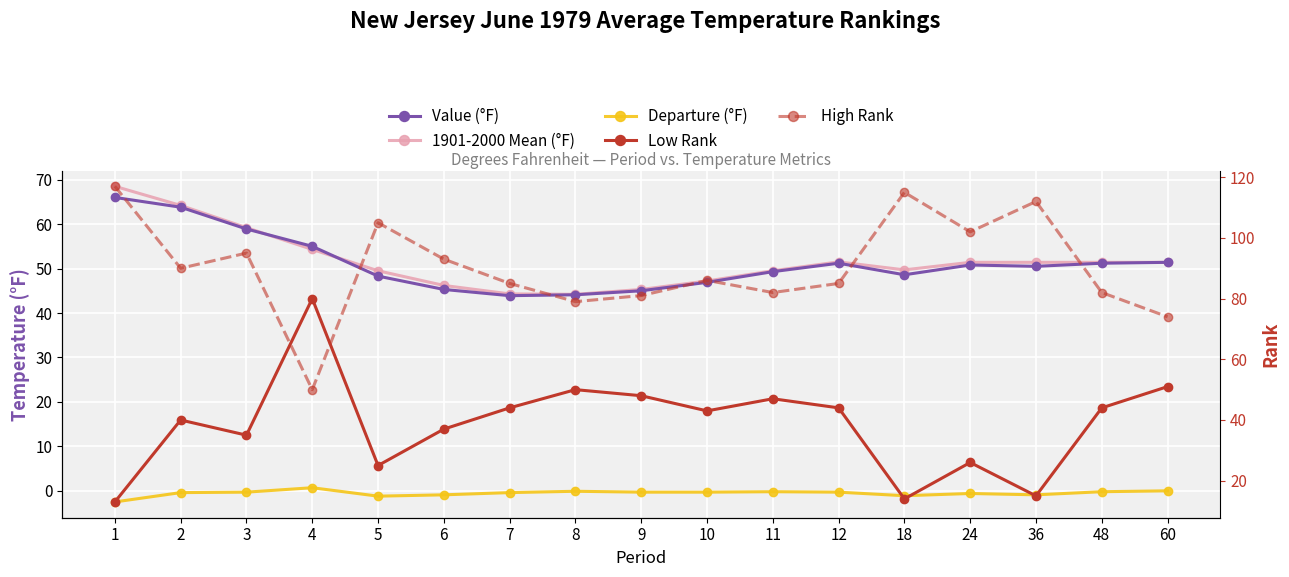

What is the difference between the 1901-2000 Mean (°F) values at 48 and 5?

1.9